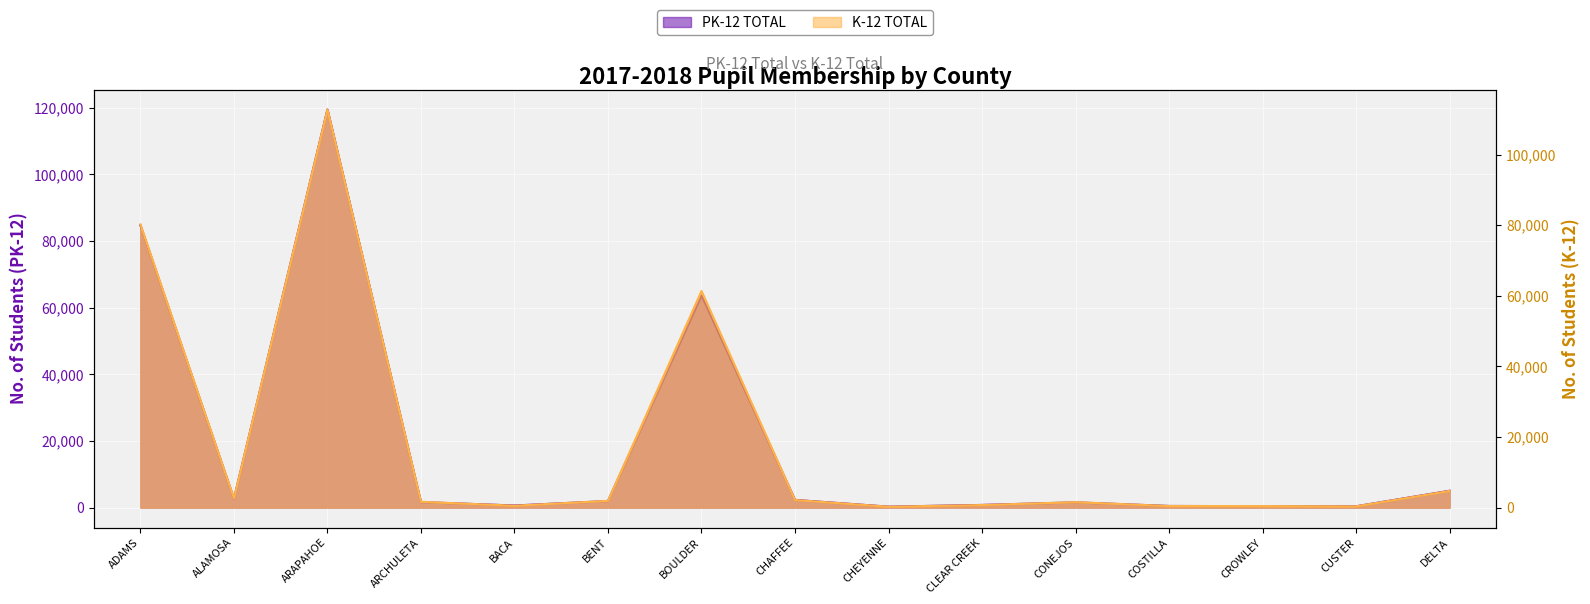

At which category does PK-12 TOTAL reach its first local valley?

ALAMOSA